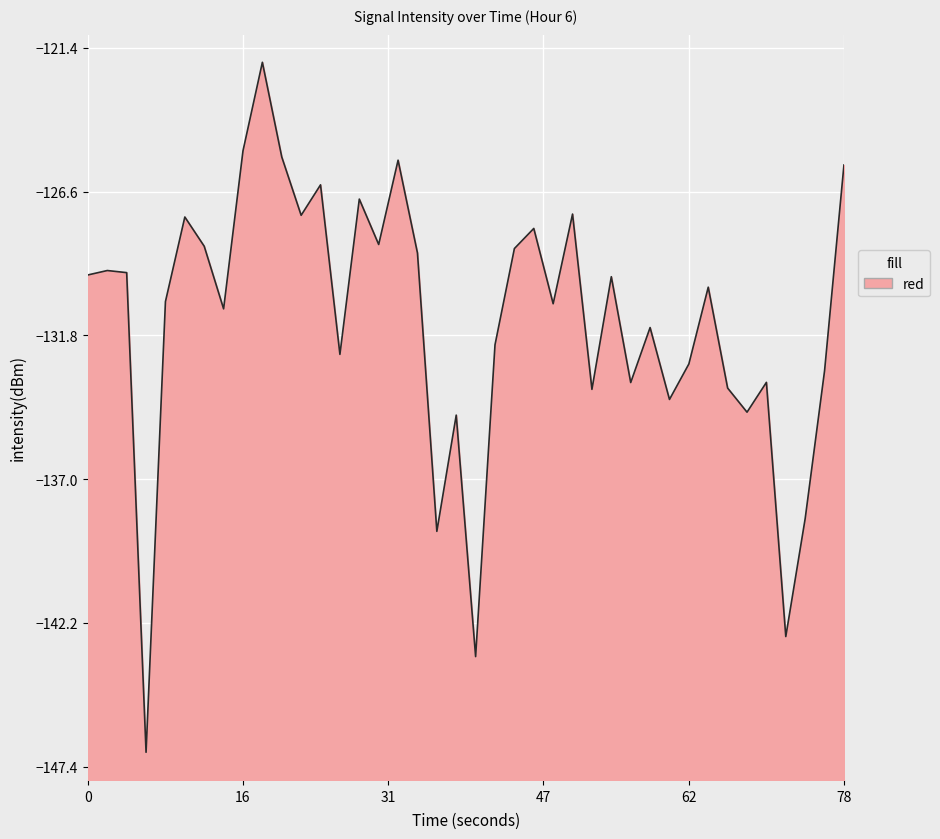

Reading left to right, extract all data points from this chart.

-129.6	-129.5	-129.5	-146.9	-130.6	-127.5	-128.6	-130.8	-125.1	-121.9	-125.3	-127.5	-126.4	-132.5	-126.9	-128.5	-125.5	-128.8	-138.9	-134.7	-143.4	-132.1	-128.7	-127.9	-130.7	-127.4	-133.8	-129.7	-133.5	-131.5	-134.1	-132.8	-130.1	-133.7	-134.6	-133.5	-142.7	-138.4	-133.1	-125.6